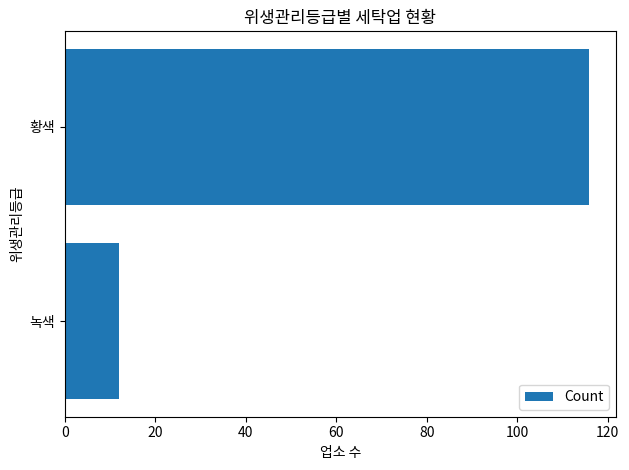

The chart shows a value of 20 at 녹색. True or false?

False